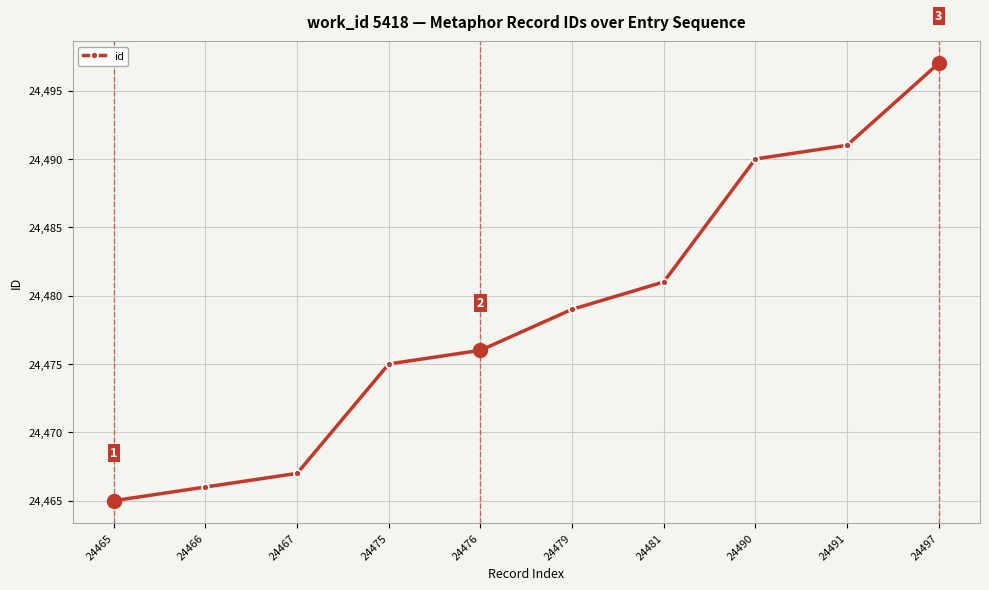

How many distinct data groups are displayed?

1